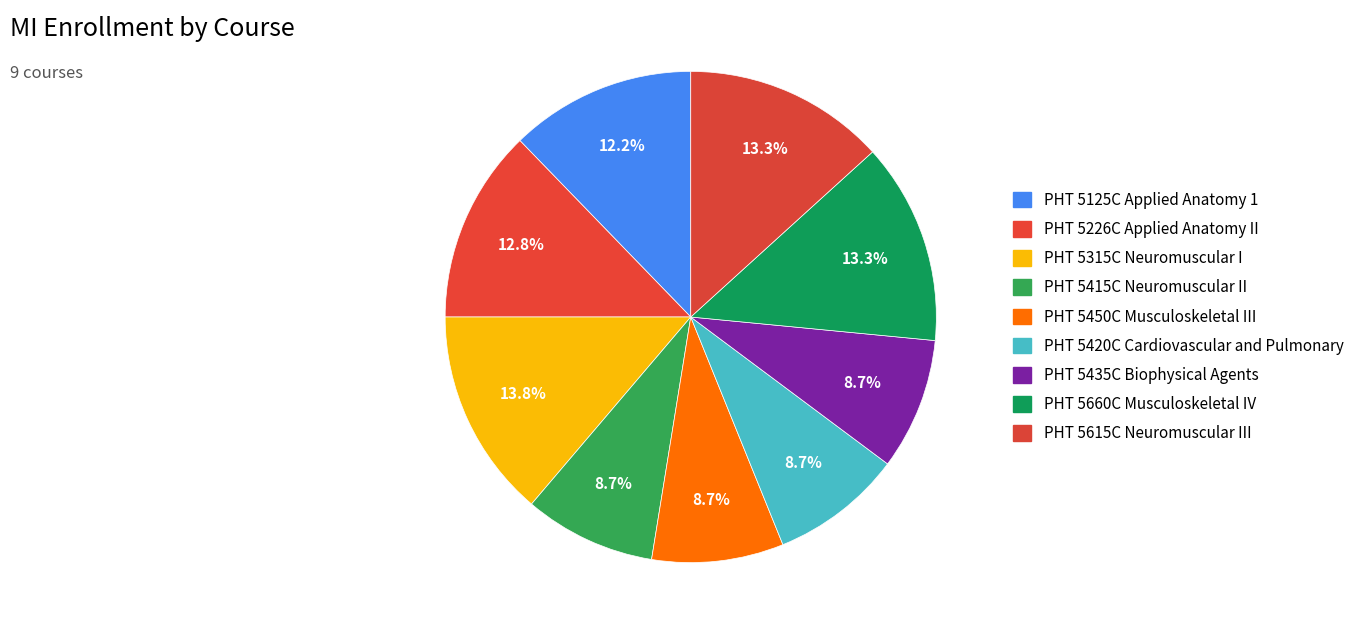

Count the number of slices in the pie.

9